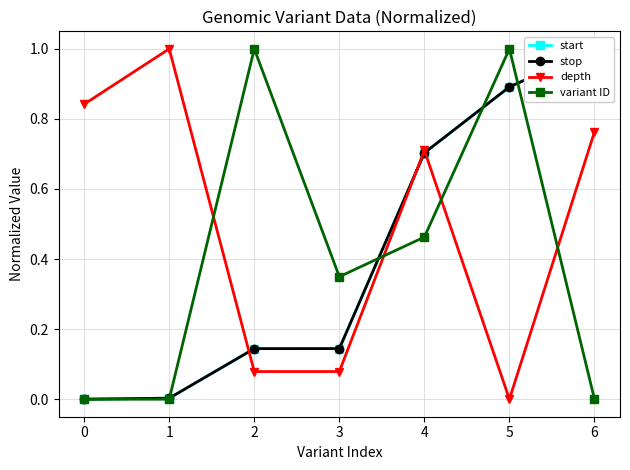

Is this an area chart (filled region under the line)?

No